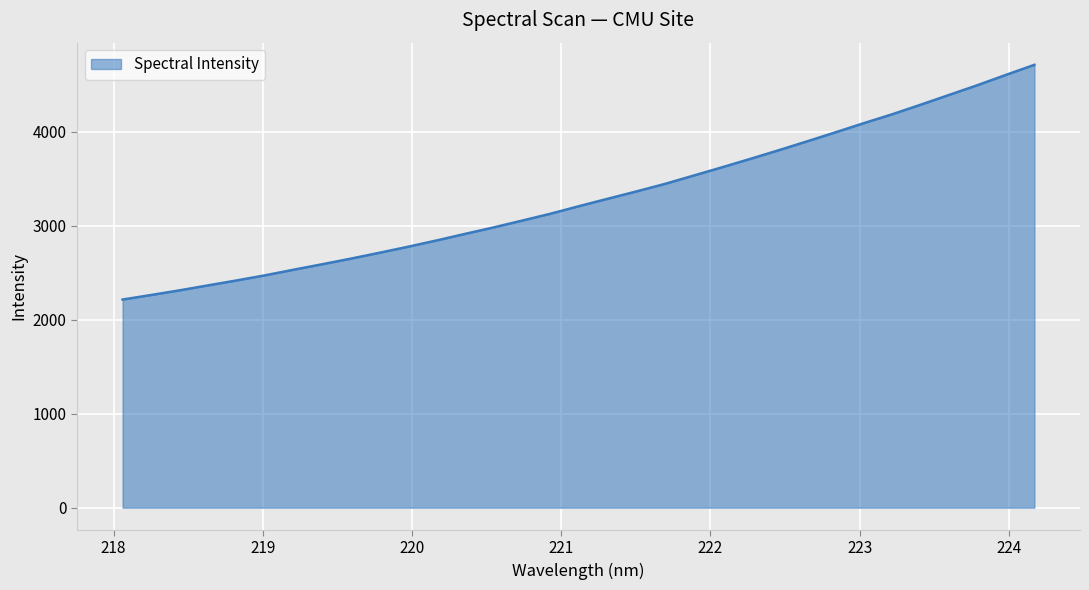

What is the greatest value displayed?

4713.0